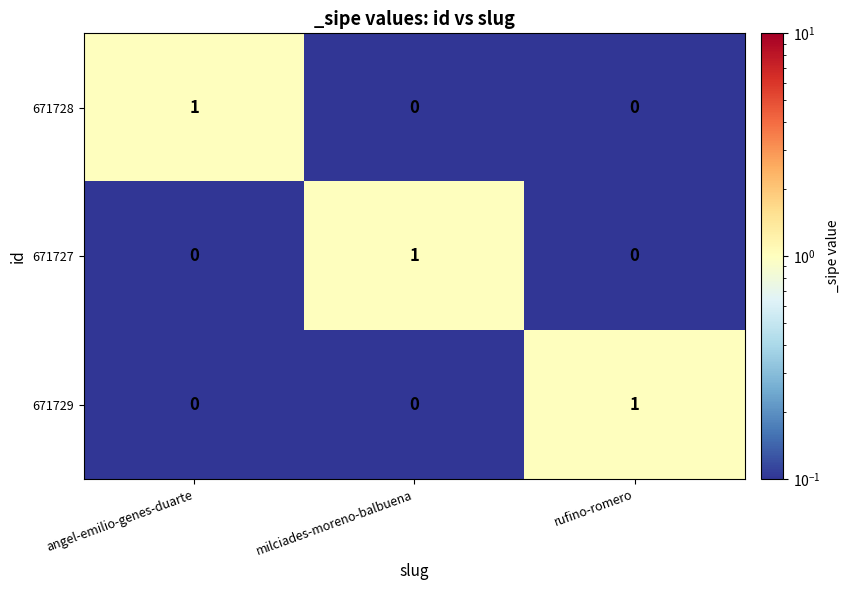

Reading right to left, transcribe all the data shown in this chart.

671728: rufino-romero=0	milciades-moreno-balbuena=0	angel-emilio-genes-duarte=1
671727: rufino-romero=0	milciades-moreno-balbuena=1	angel-emilio-genes-duarte=0
671729: rufino-romero=1	milciades-moreno-balbuena=0	angel-emilio-genes-duarte=0